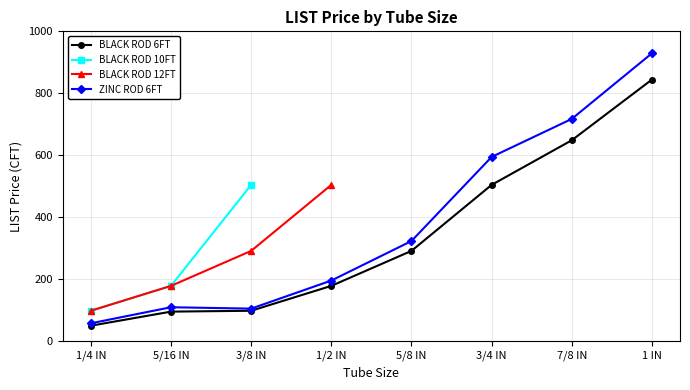

What is the highest value of the ZINC ROD 6FT series?

929.2